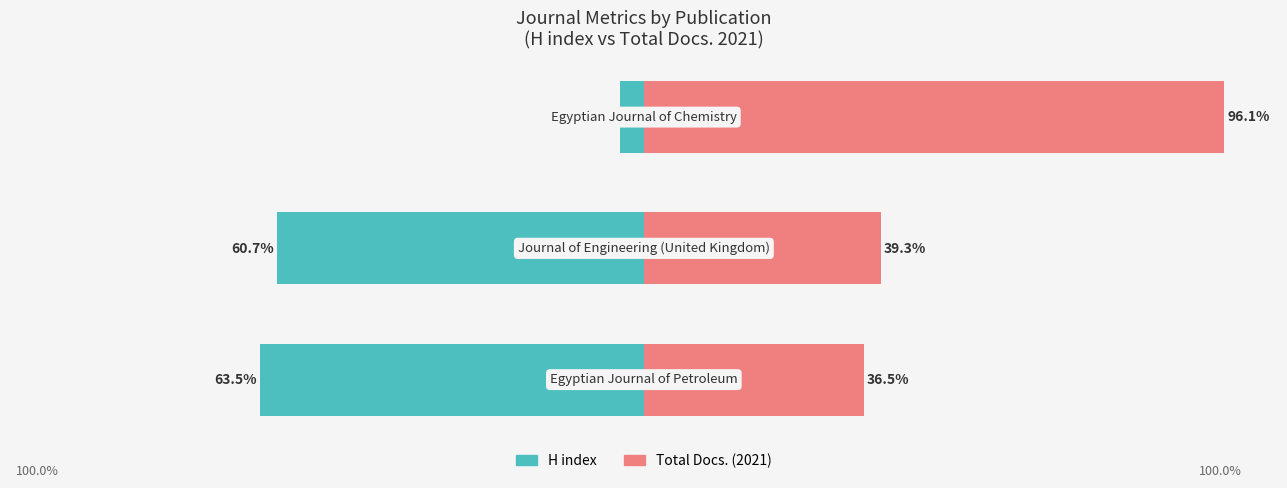

How many distinct data groups are displayed?

2